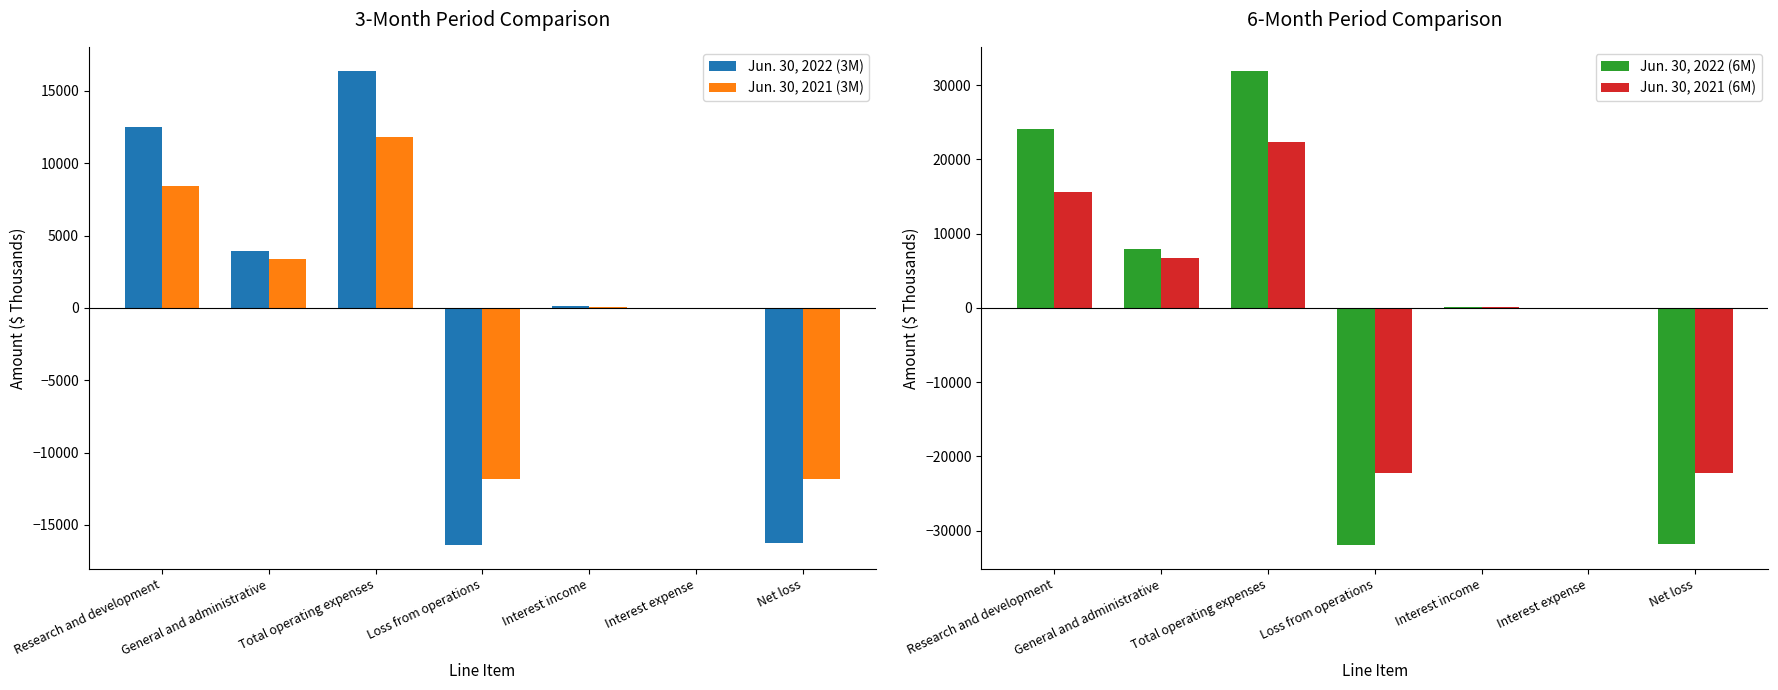

How many bars are there in total?

28